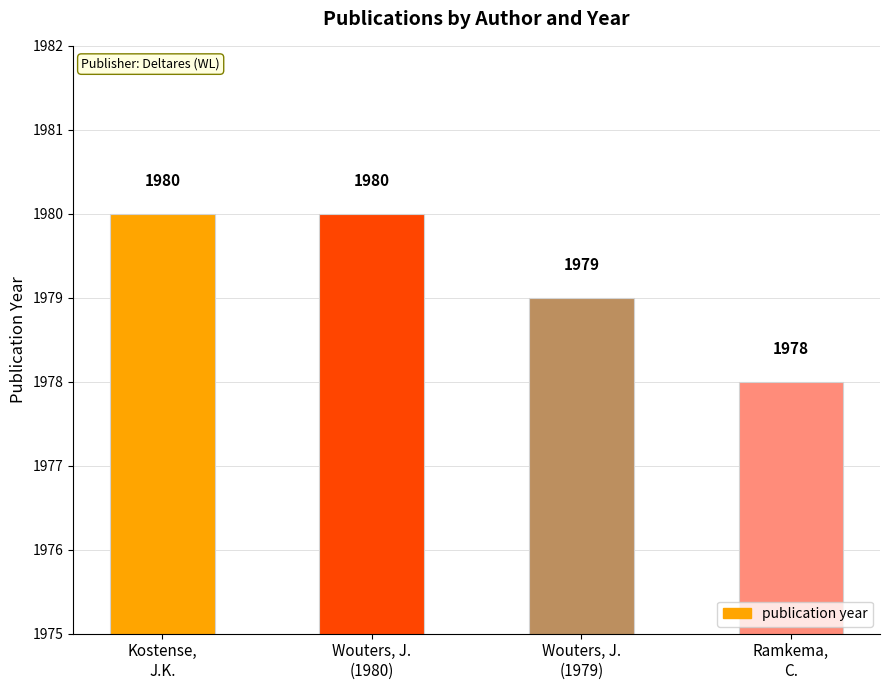

The chart shows a value of 1979 at Wouters, J.
(1979). True or false?

True